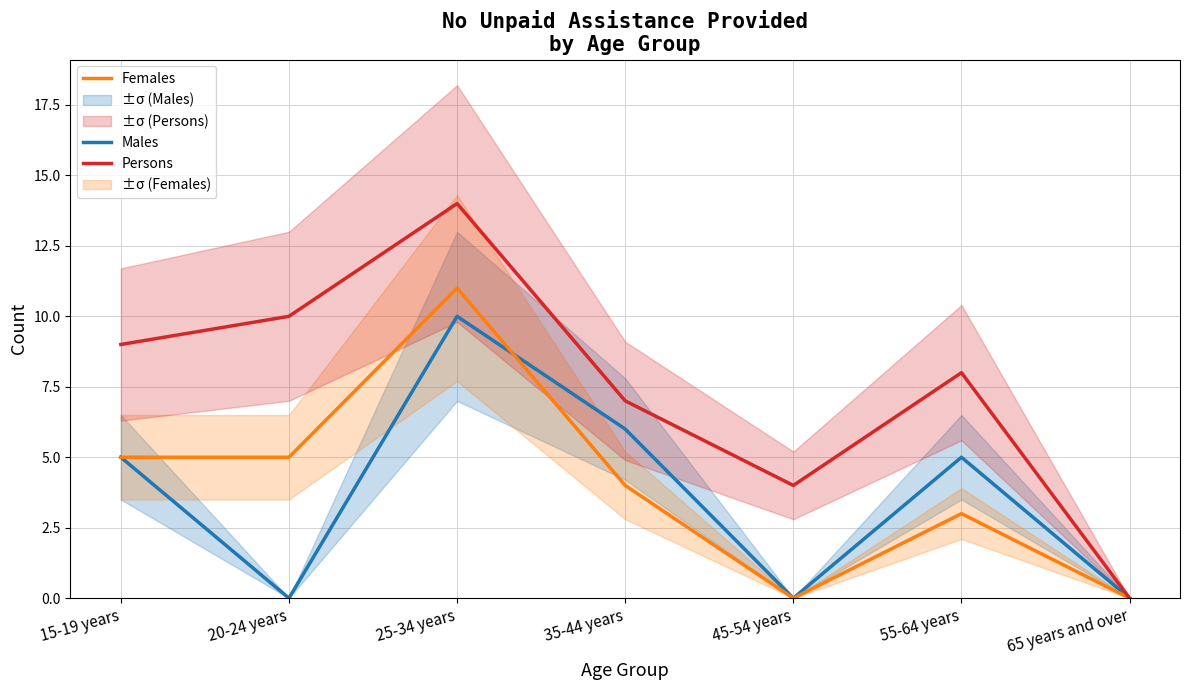

True or false: Males and Persons intersect in this chart.

False